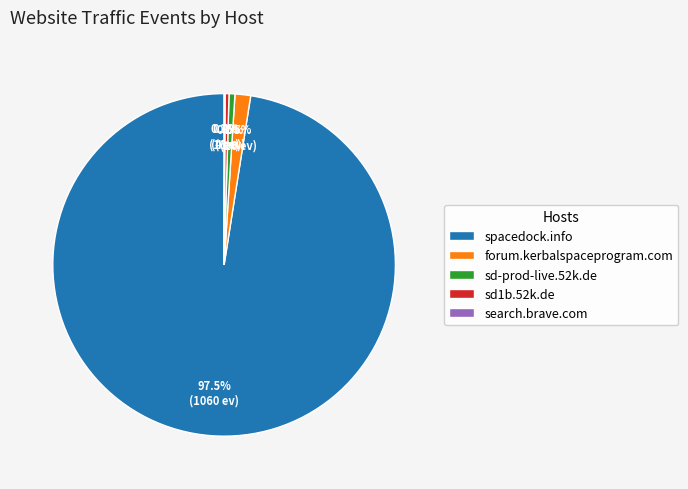

Is there any slice that represents more than half of the pie?

Yes